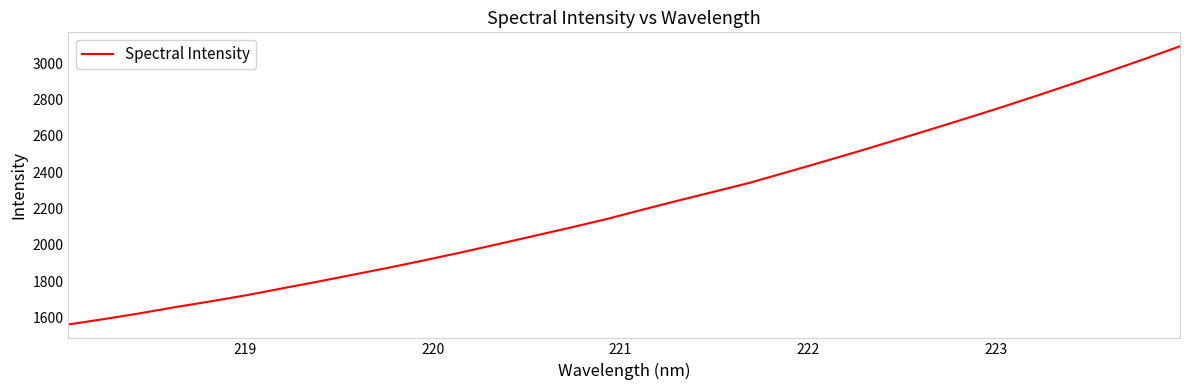

What is the maximum value shown in the chart?

3093.3